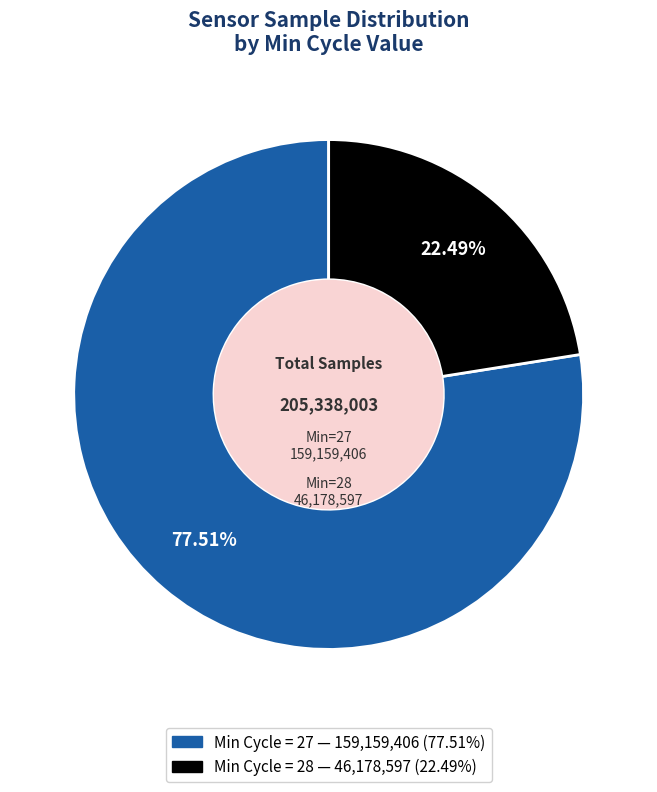

Is there a majority slice in this chart?

Yes